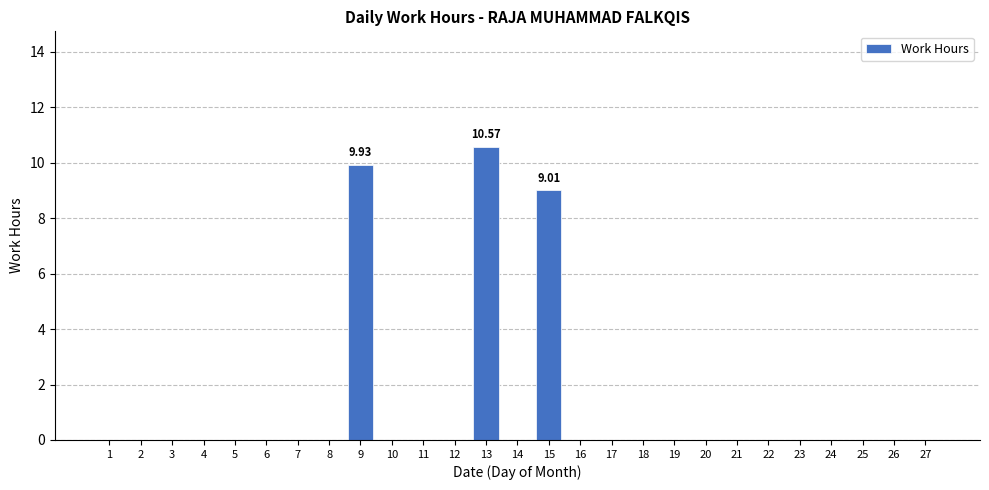

Which label corresponds to the largest value in the chart?

13